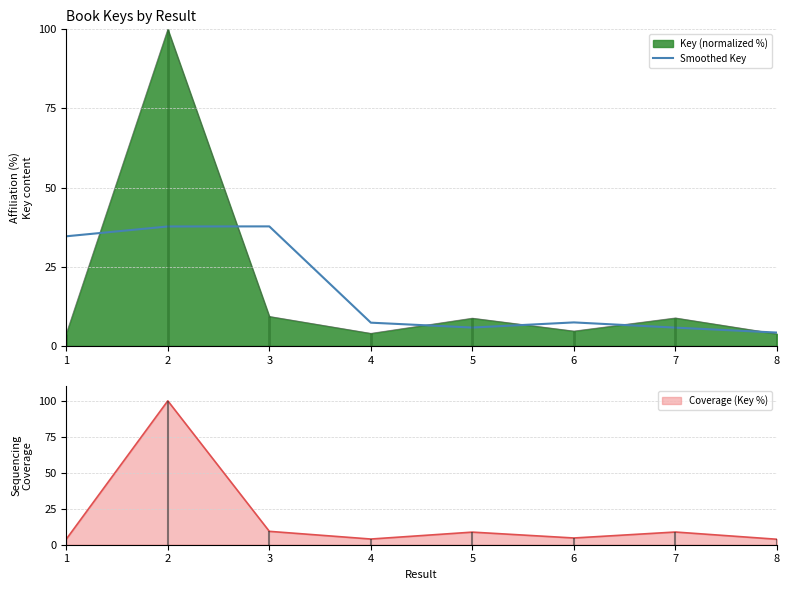

Is the value of Smoothed Key at 6 greater than the value of Key (normalized %) at 8?

Yes